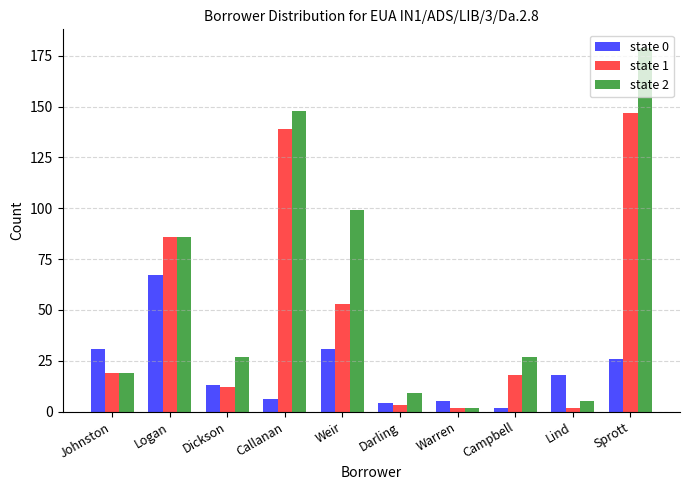

At which label does state 2 reach its peak?

Sprott